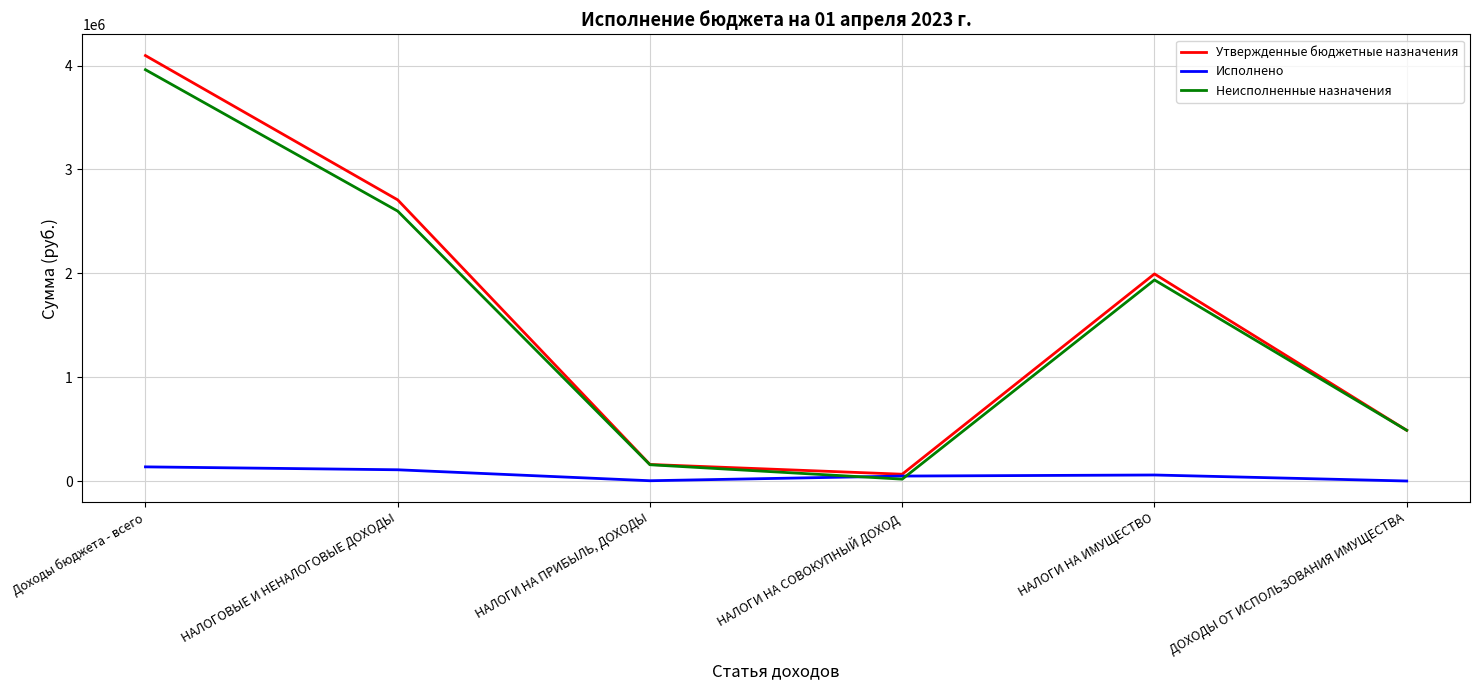

At which label does Неисполненные назначения reach its minimum?

НАЛОГИ НА СОВОКУПНЫЙ ДОХОД